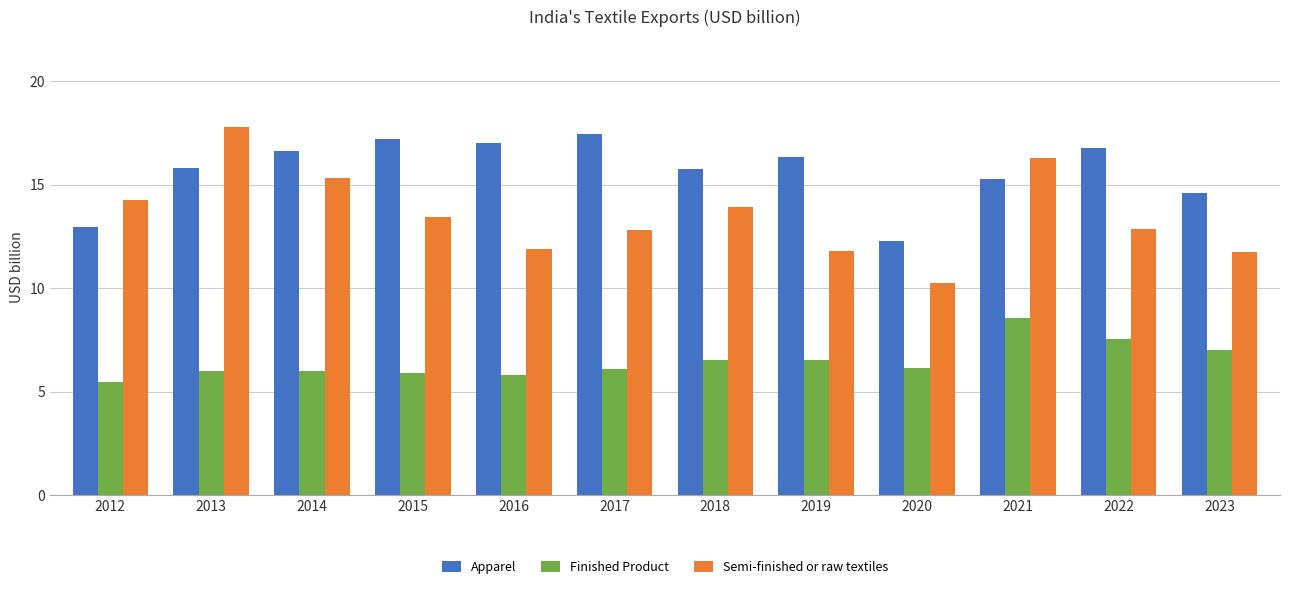

Which series changed the most between 2012 and 2015?

Apparel